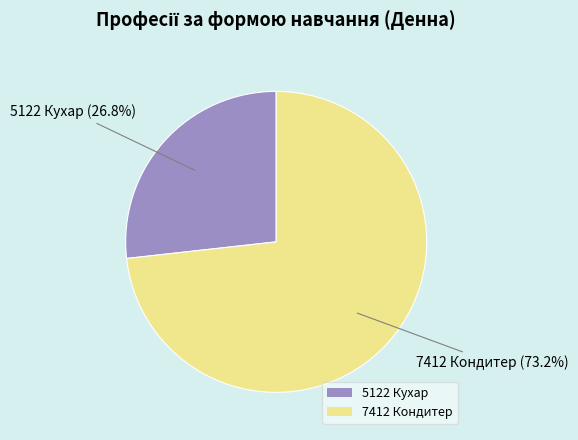

Is it true that 7412 Кондитер is 73% of the pie?

True